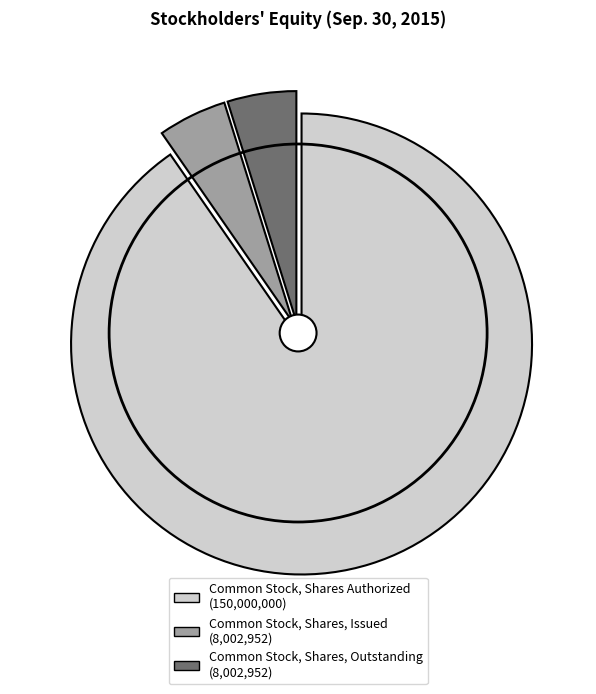

What is the change in value from Common Stock, Shares Authorized to Common Stock, Shares, Outstanding?

-141997048